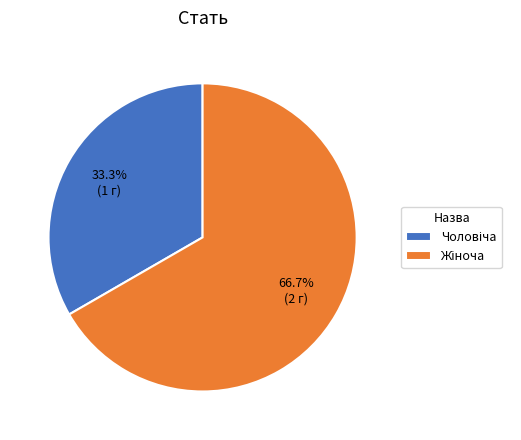

Does any single category account for the majority?

Yes